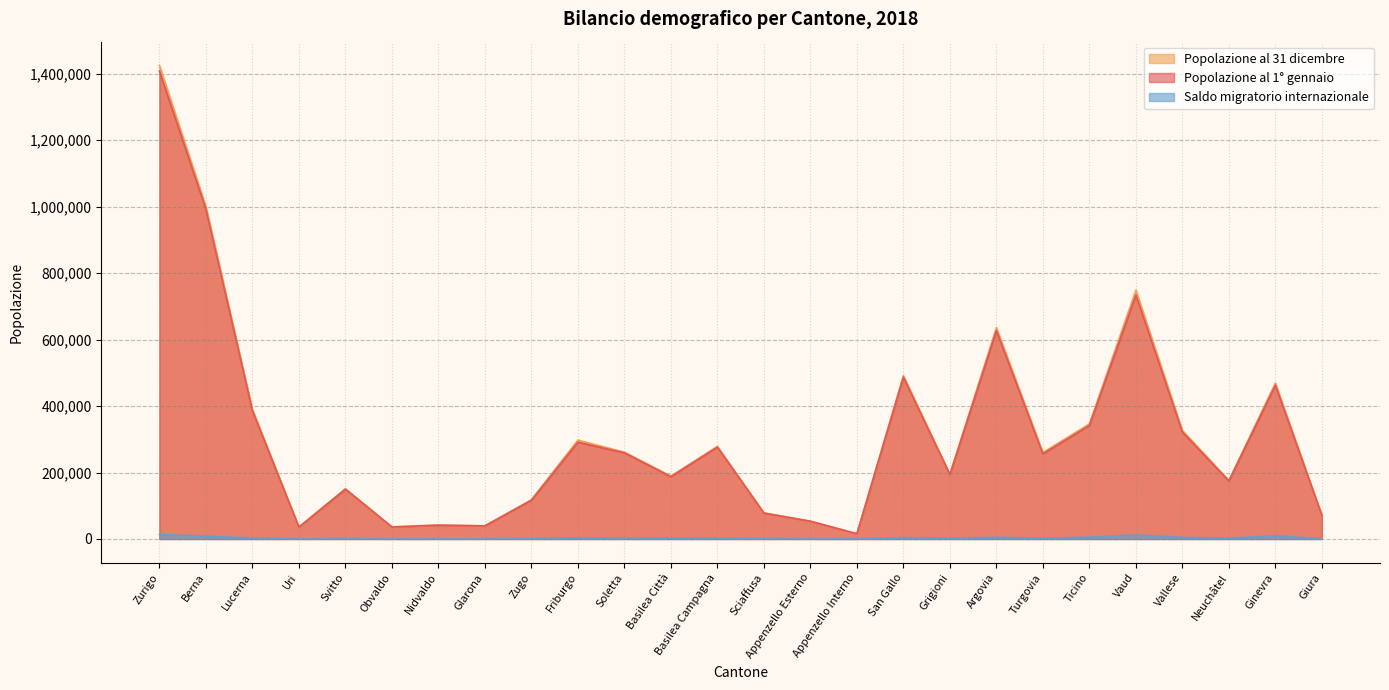

The Popolazione al 1° gennaio series shows 15717 at Appenzello Interno. True or false?

True